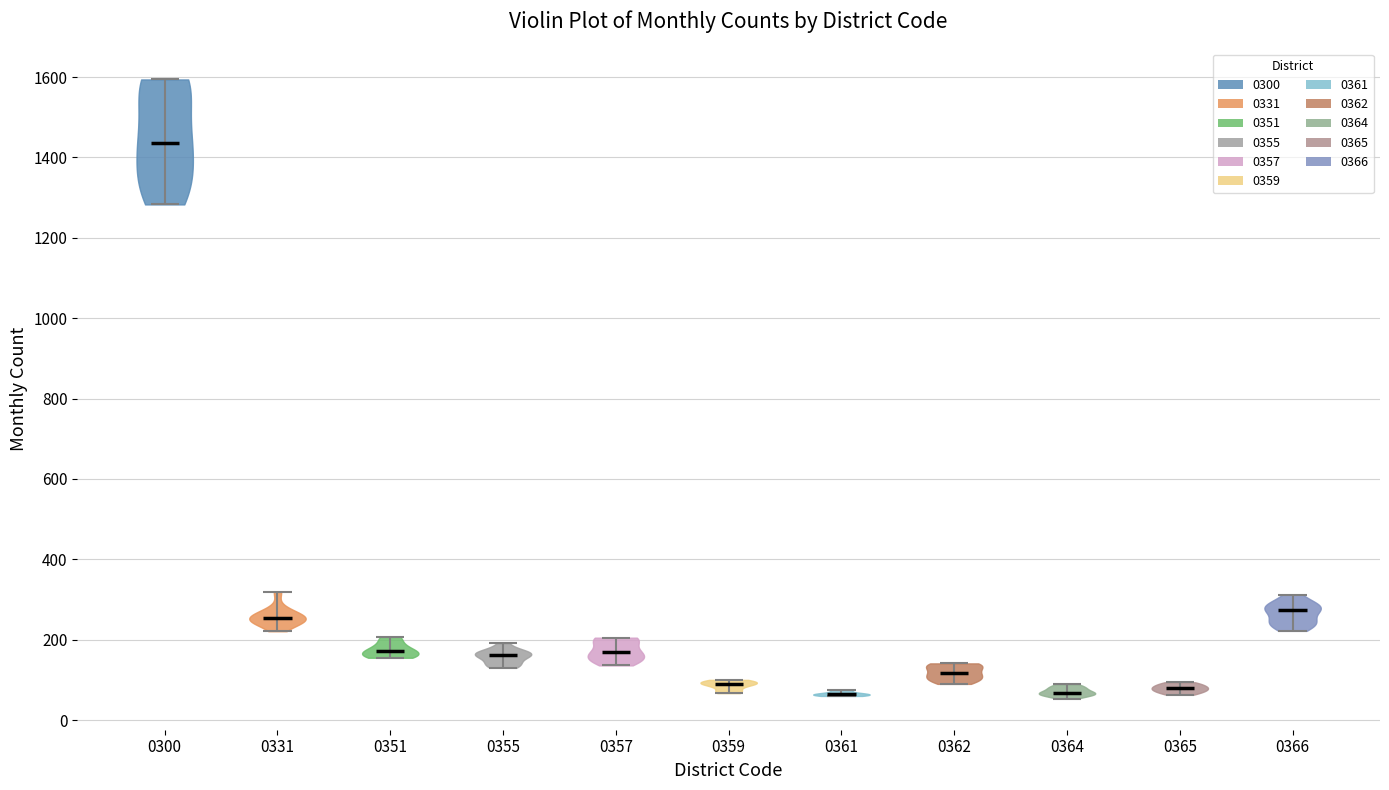

Reading left to right, read every violin against the y-axis: where its median line is, and the lowest and highest points it reaches. The values are not printed on the chart, so give them approximately, as read against the axis.

0300: median line 1440, lowest point 1280, highest point 1600
0331: median line 260, lowest point 220, highest point 320
0351: median line 180, lowest point 160, highest point 200
0355: median line 160, lowest point 140, highest point 200
0357: median line 160, lowest point 140, highest point 200
0359: median line 100, lowest point 60, highest point 100
0361: median line 60, lowest point 60, highest point 80
0362: median line 120, lowest point 100, highest point 140
0364: median line 60, lowest point 60, highest point 80
0365: median line 80, lowest point 60, highest point 100
0366: median line 280, lowest point 220, highest point 320